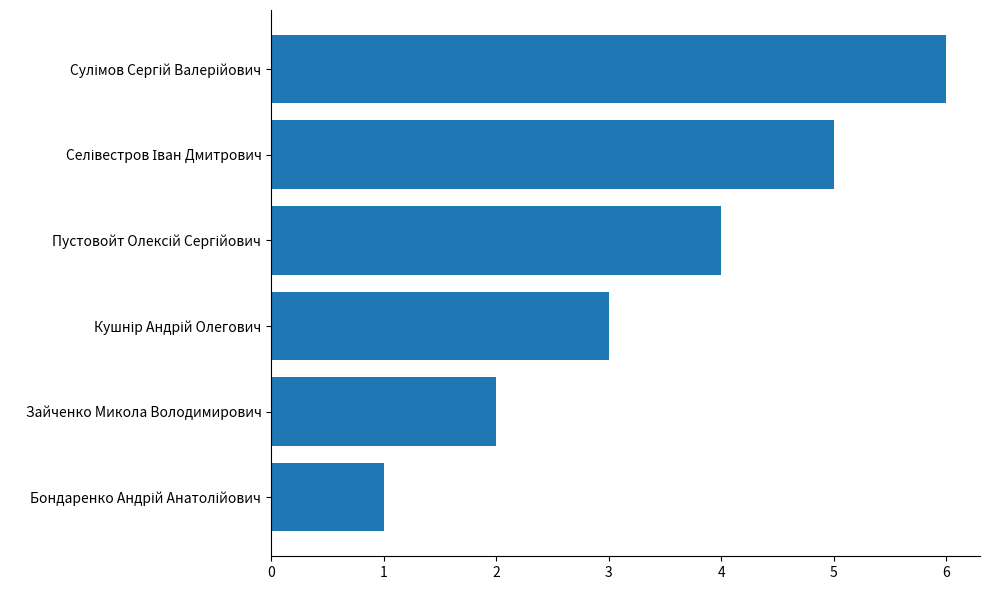

What is the average value?

4